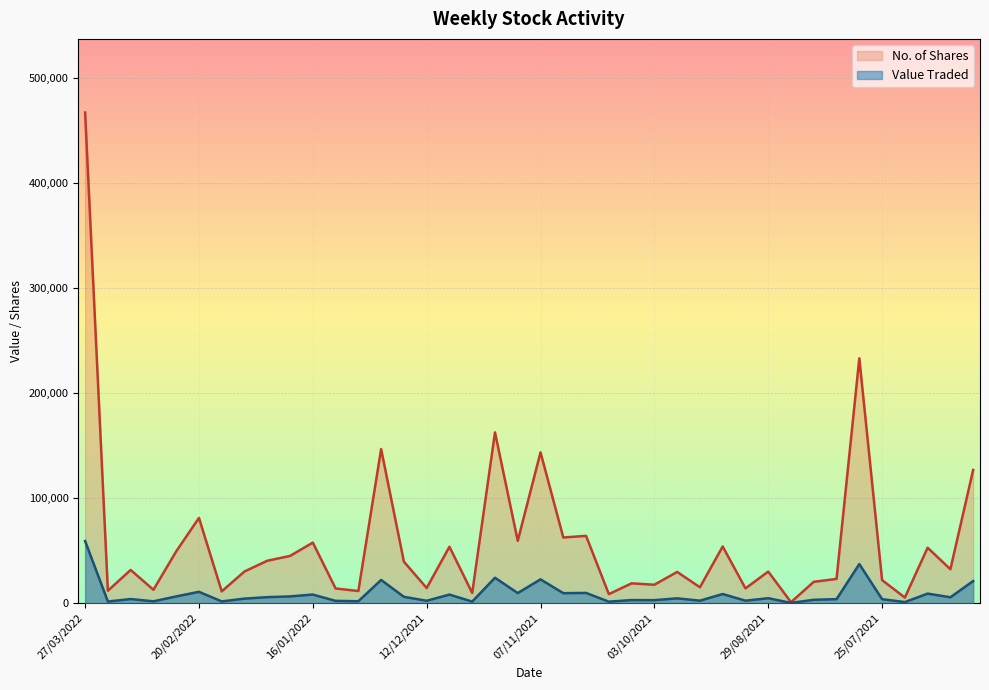

Reading right to left, extract all data points from this chart.

Value Traded: 27/06/2021=20916	04/07/2021=5463	11/07/2021=8950	18/07/2021=886	25/07/2021=3656	01/08/2021=37050	08/08/2021=3678	15/08/2021=3081	22/08/2021=118	29/08/2021=4584	05/09/2021=2232	12/09/2021=8554	19/09/2021=2251	26/09/2021=4438	03/10/2021=2726	10/10/2021=2819	17/10/2021=1285	24/10/2021=9589	31/10/2021=9372	07/11/2021=22527	14/11/2021=9466	21/11/2021=24053	28/11/2021=1352	05/12/2021=8033	12/12/2021=2151	19/12/2021=5904	26/12/2021=21959	02/01/2022=1711	09/01/2022=2055	16/01/2022=8052	23/01/2022=6288	30/01/2022=5568	06/02/2022=4197	13/02/2022=1528	20/02/2022=10663	27/02/2022=6267	06/03/2022=1613	13/03/2022=3779	20/03/2022=1413	27/03/2022=58962
No. of Shares: 27/06/2021=126643	04/07/2021=32136	11/07/2021=52620	18/07/2021=5200	25/07/2021=21798	01/08/2021=232831	08/08/2021=22940	15/08/2021=20185	22/08/2021=786	29/08/2021=29912	05/09/2021=13927	12/09/2021=53801	19/09/2021=14983	26/09/2021=29584	03/10/2021=17390	10/10/2021=18717	17/10/2021=8474	24/10/2021=63896	31/10/2021=62373	07/11/2021=143364	14/11/2021=59173	21/11/2021=162359	28/11/2021=9580	05/12/2021=53549	12/12/2021=14269	19/12/2021=39344	26/12/2021=146494	02/01/2022=11400	09/01/2022=13857	16/01/2022=57493	23/01/2022=44817	30/01/2022=40209	06/02/2022=30011	13/02/2022=11078	20/02/2022=80977	27/02/2022=49115	06/03/2022=12598	13/03/2022=31451	20/03/2022=11701	27/03/2022=466792